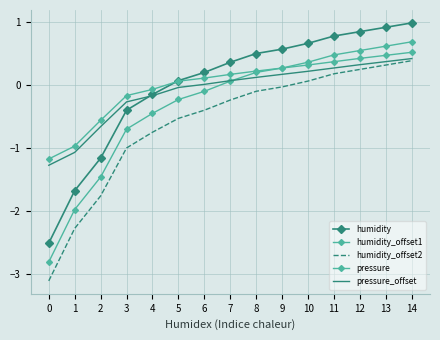

What is the value of the humidity_offset2 point at the 13th from the left?

0.2